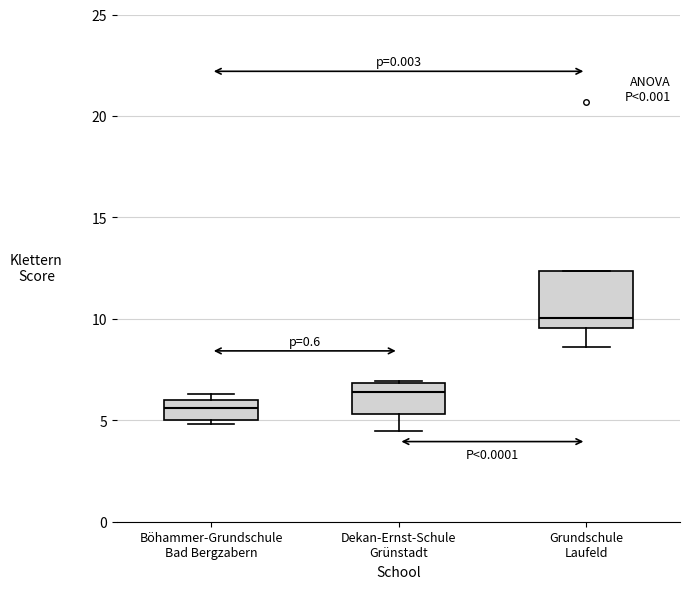

Where is the upper edge of the box for Böhammer-Grundschule Bad Bergzabern on the y-axis? The values are not printed on the chart, so give them approximately, as read against the axis.

6.0